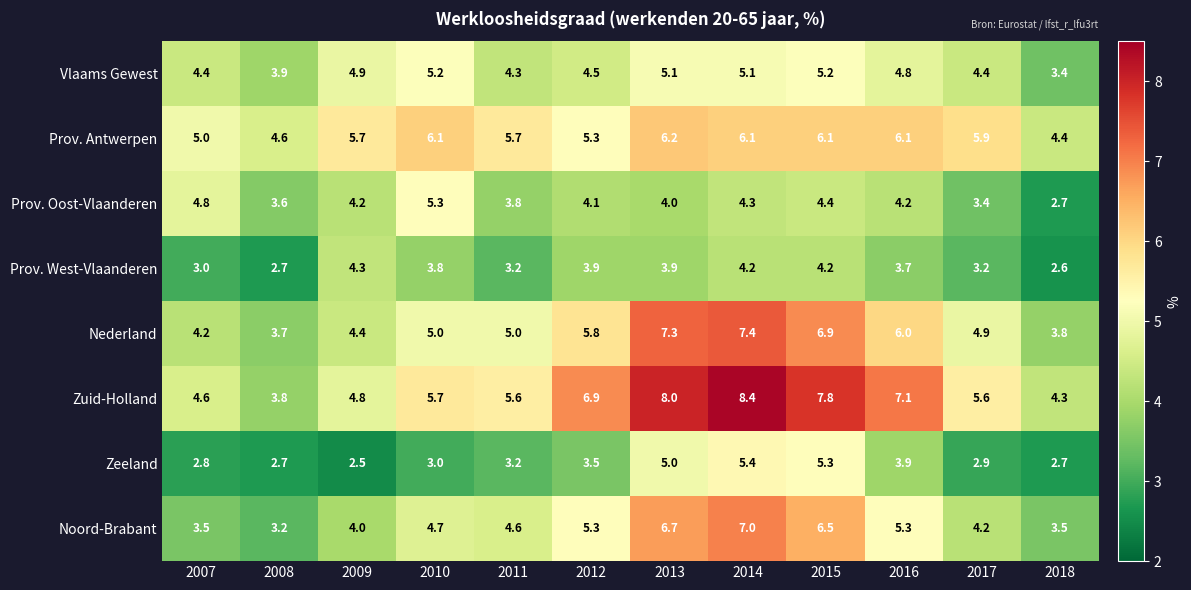

What is the difference between the Nederland values at 2017 and 2009?

0.5